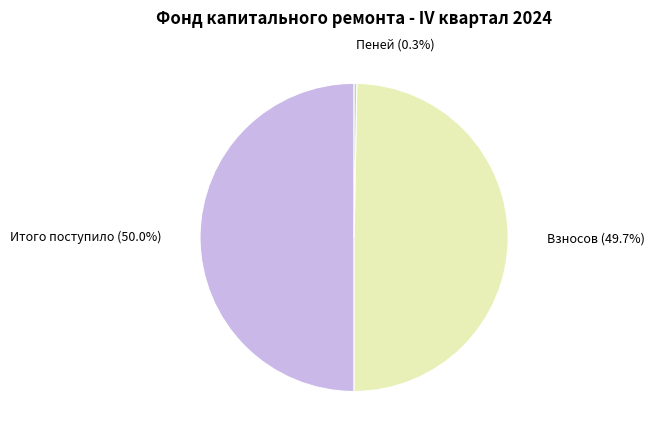

How much of the chart is everything except Взносов?

50.3%